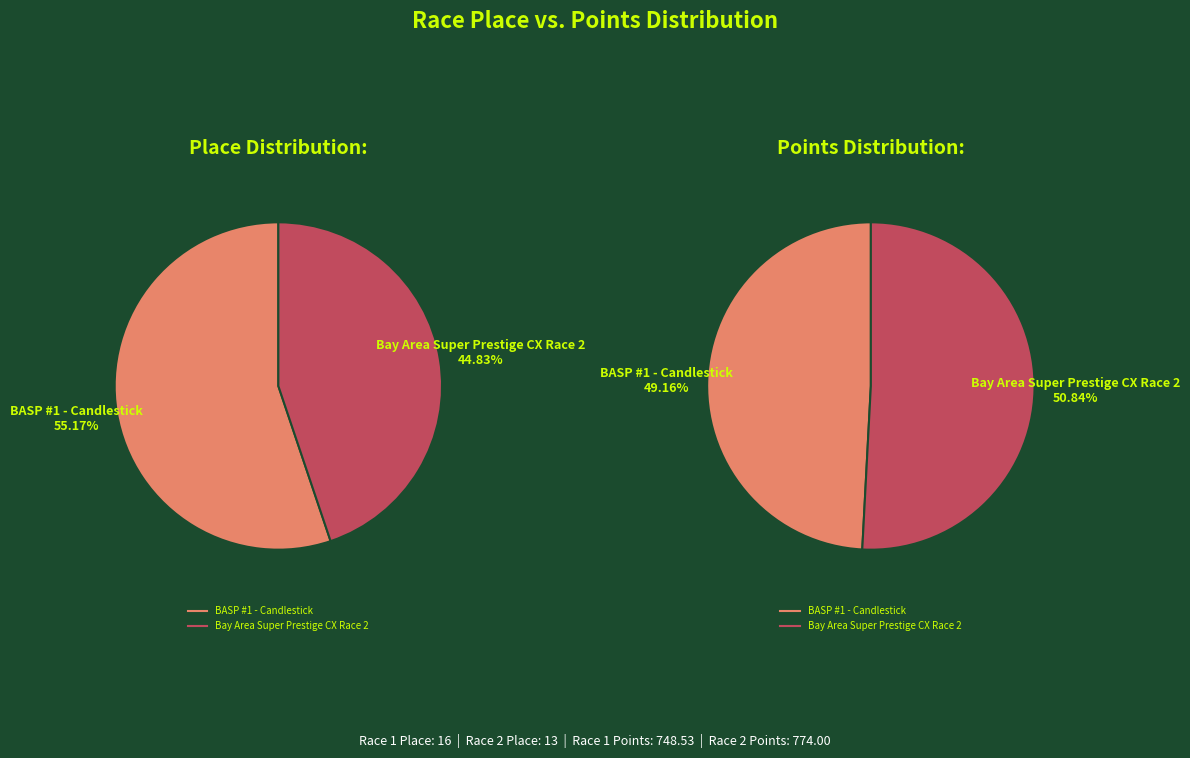

Does any single category account for the majority?

Yes